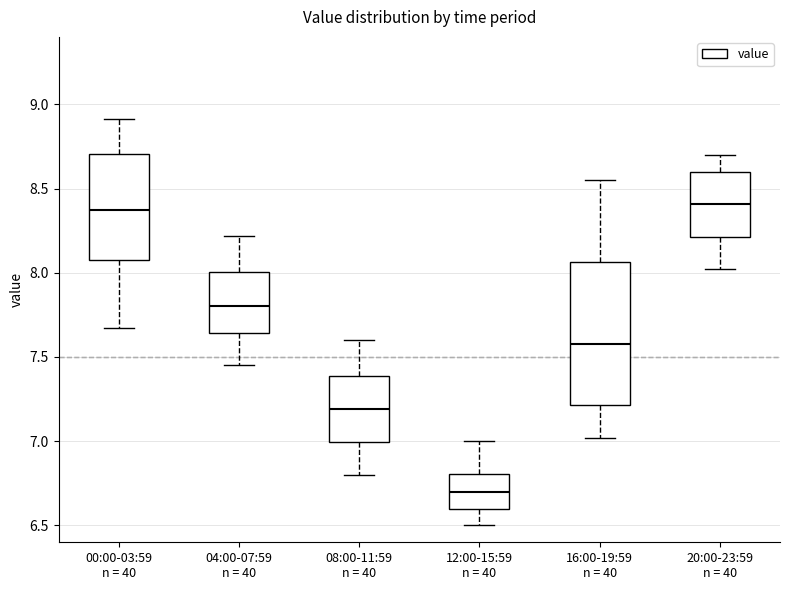

Where is the lower edge of the box for 08:00-11:59 n = 40 on the y-axis? The values are not printed on the chart, so give them approximately, as read against the axis.

7.00